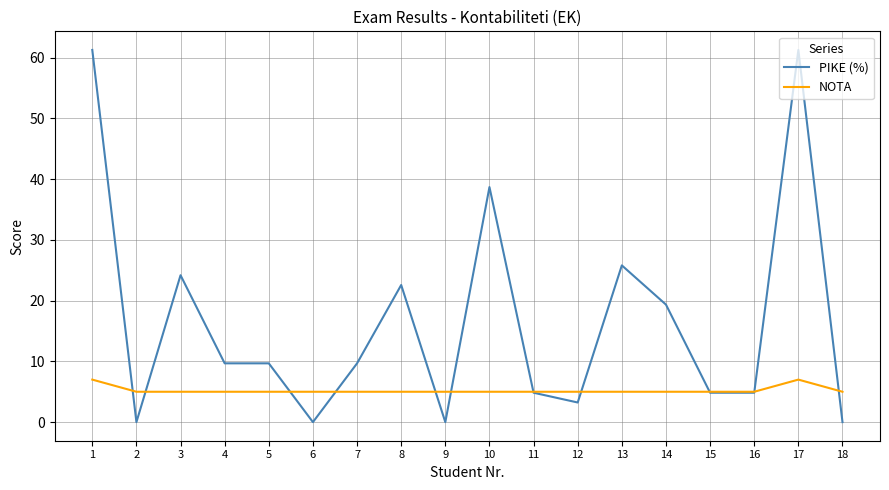

Which series changed the most between 10 and 11?

PIKE (%)